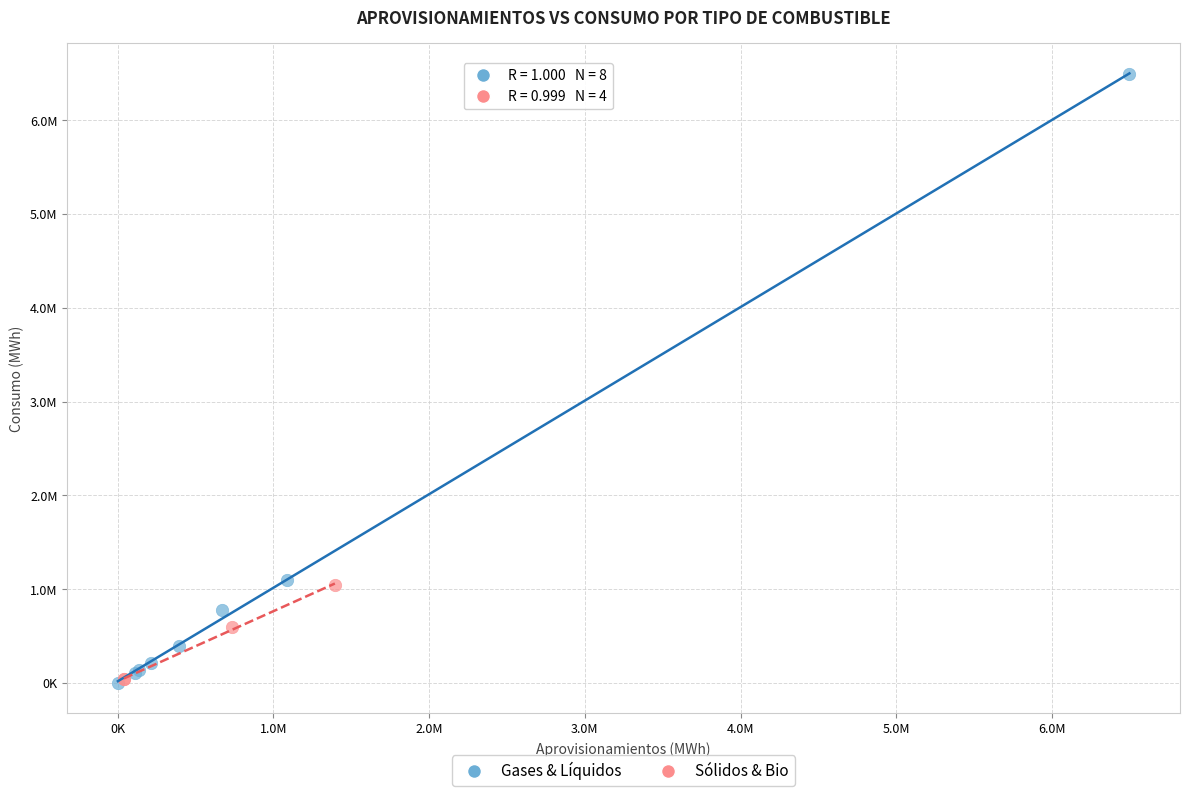

What are all the series names shown in the legend?

Gases & Líquidos, Sólidos & Bio